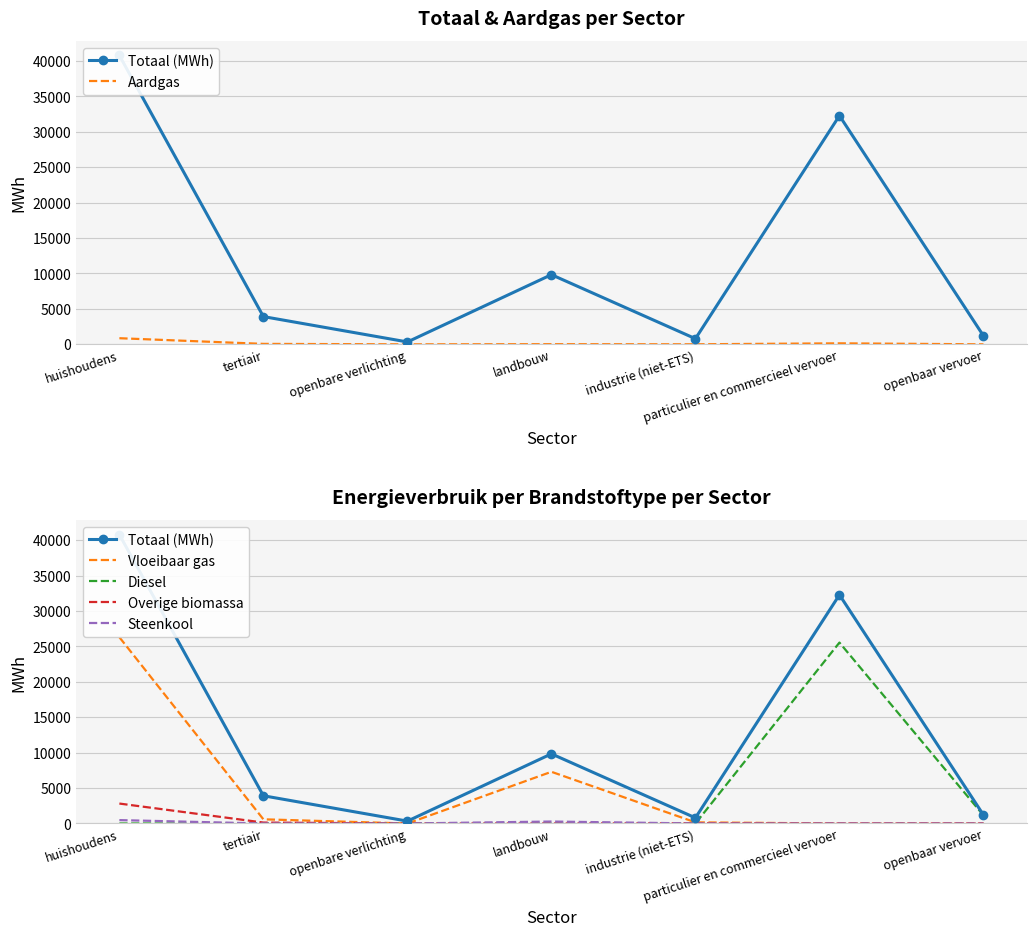

List the labels in order of Vloeibaar gas value, largest first.

huishoudens, landbouw, tertiair, industrie (niet-ETS), openbare verlichting, particulier en commercieel vervoer, openbaar vervoer